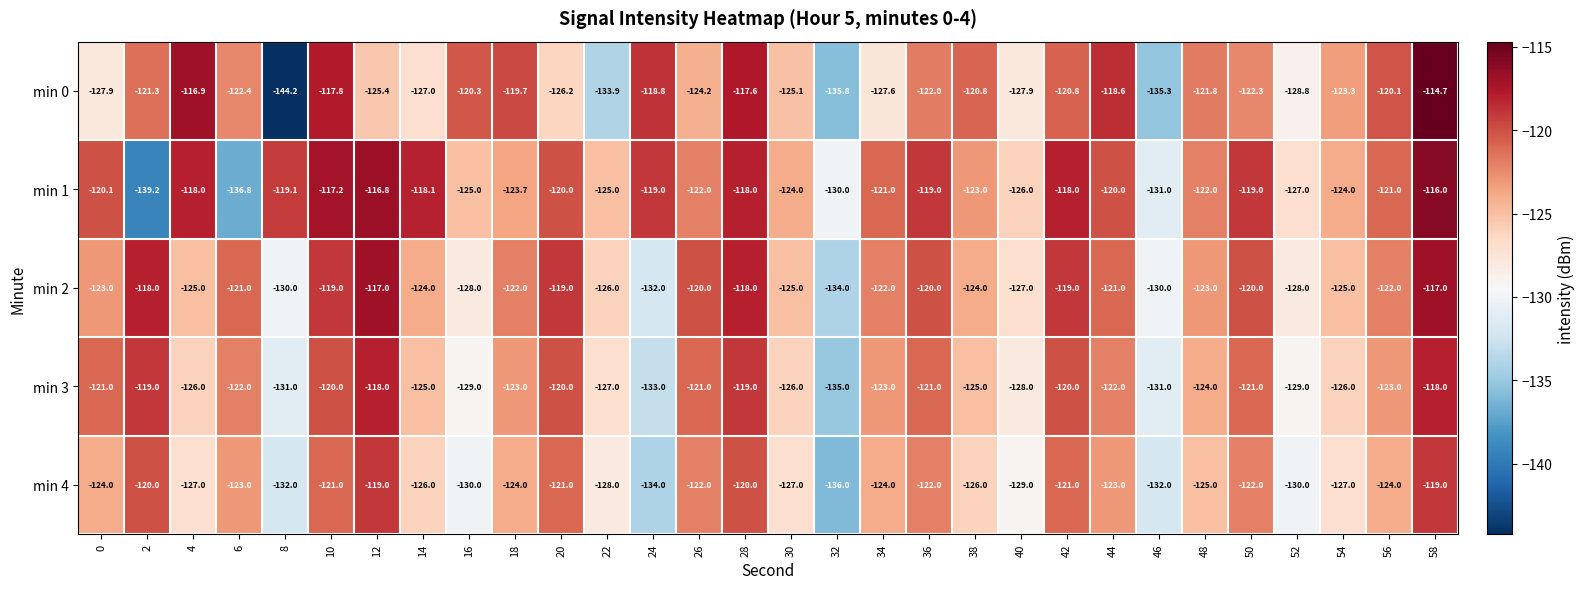

How many data points in min 4 are above -124?

12